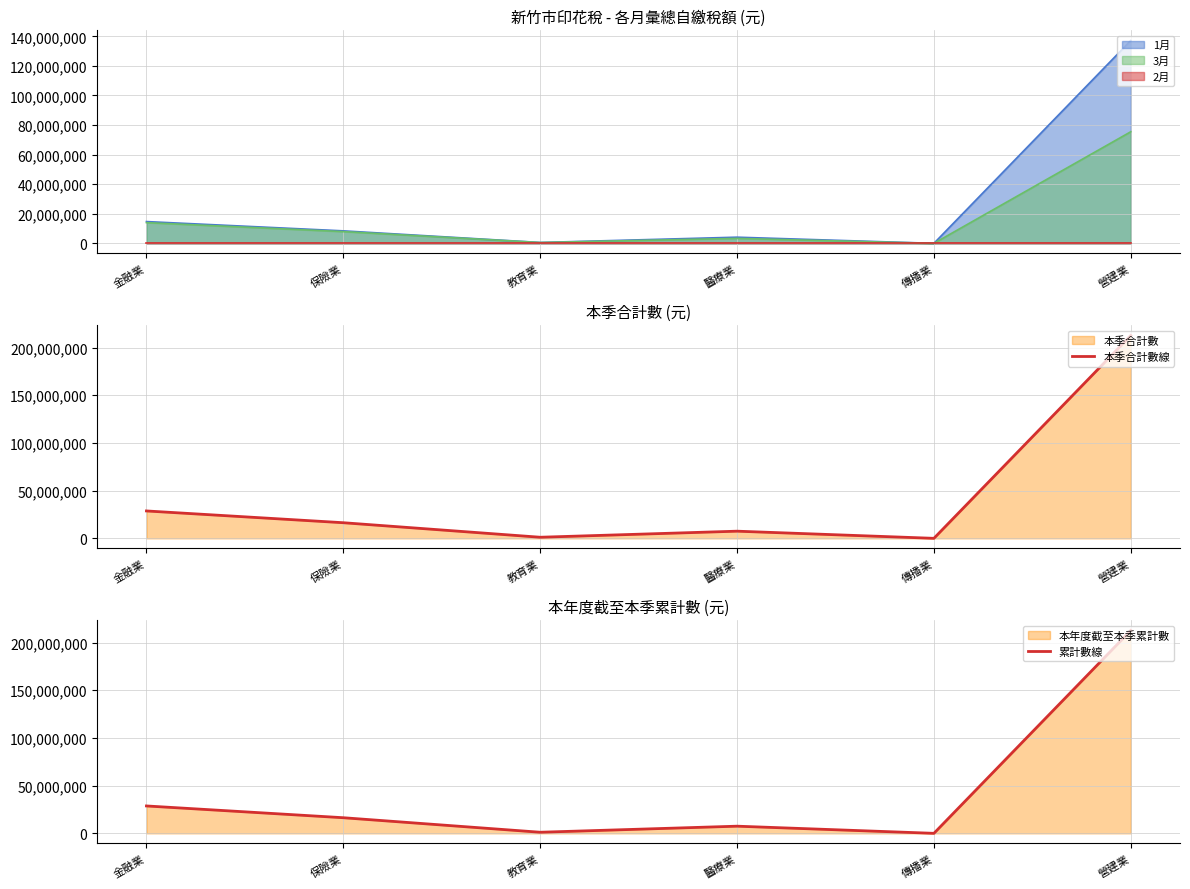

The value of 累計數線 at 金融業 is 28729698. True or false?

True